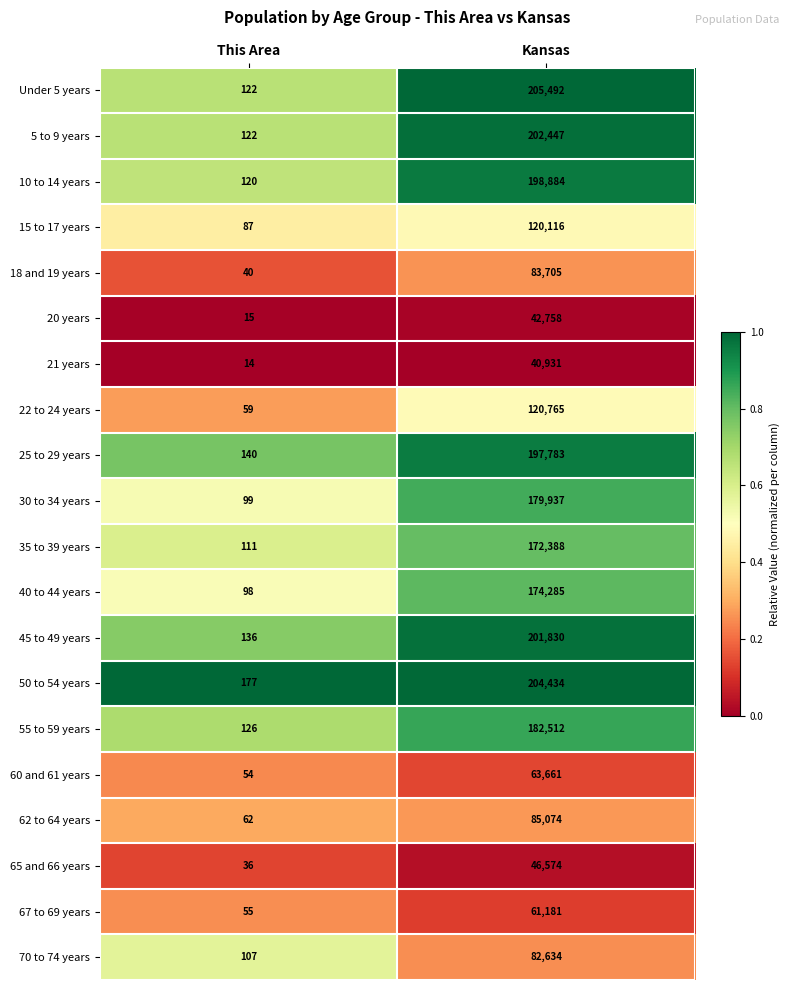

What is the total value across all series at Kansas?

2667391